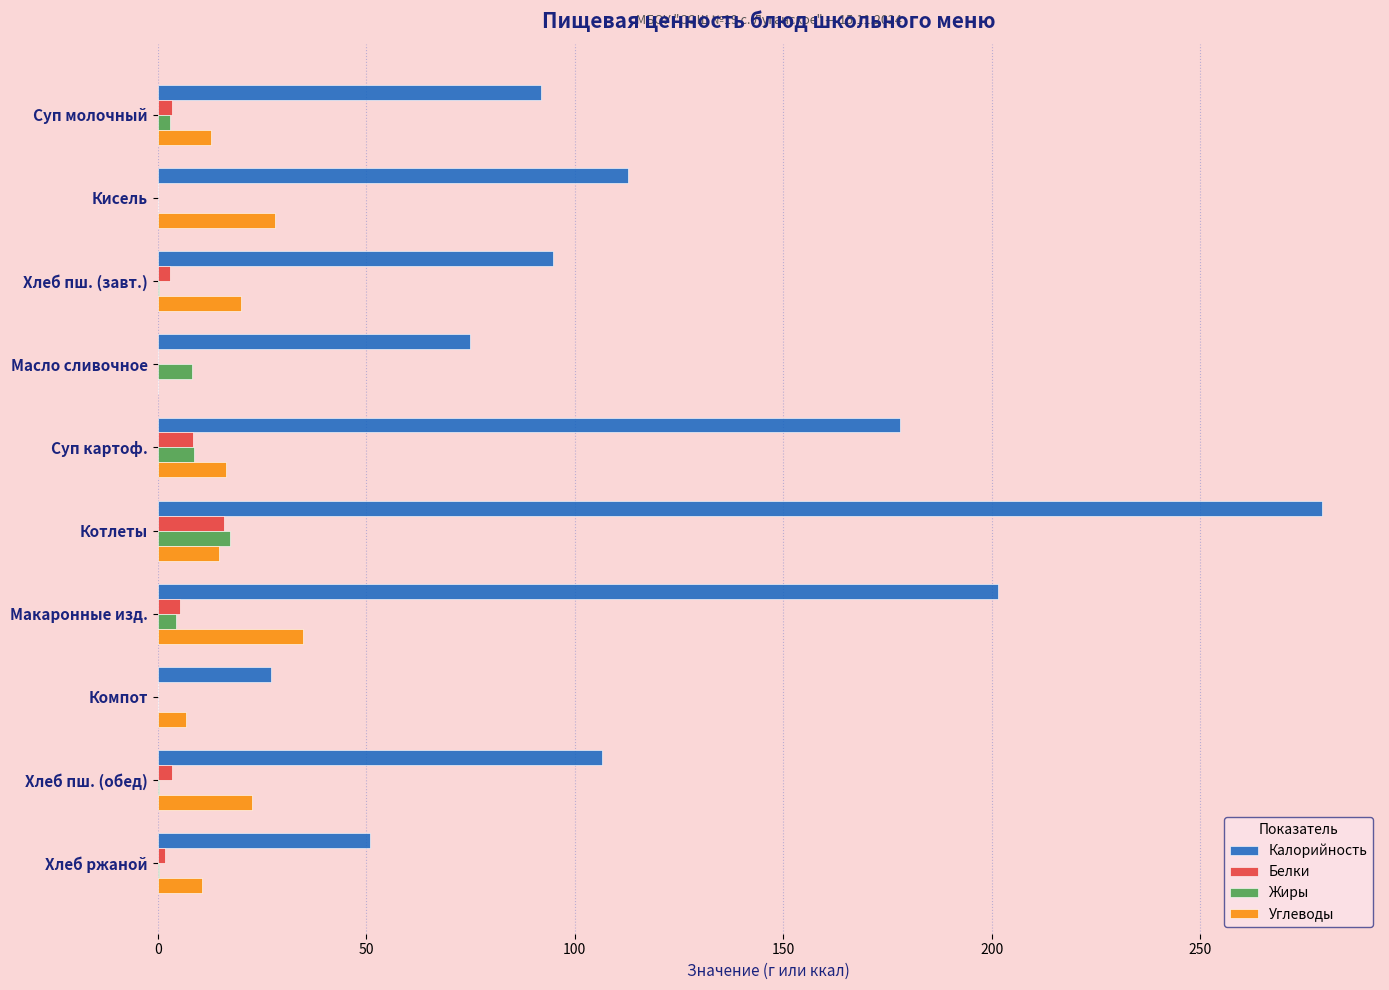

What is the sum of all Белки values?

41.3